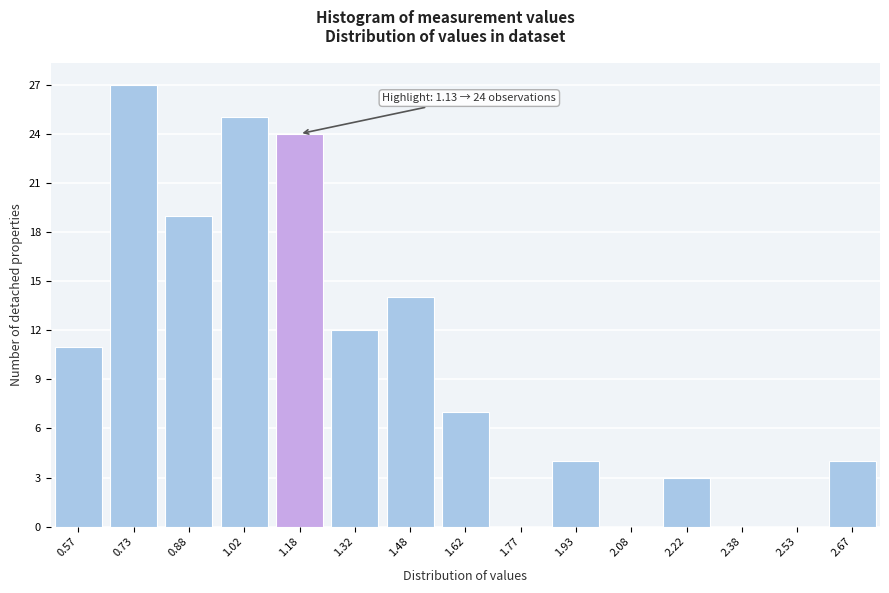

Reading right to left, extract all data points from this chart.

2.67=4	2.53=0	2.38=0	2.22=3	2.08=0	1.93=4	1.77=0	1.62=7	1.48=14	1.32=12	1.18=24	1.02=25	0.88=19	0.73=27	0.57=11